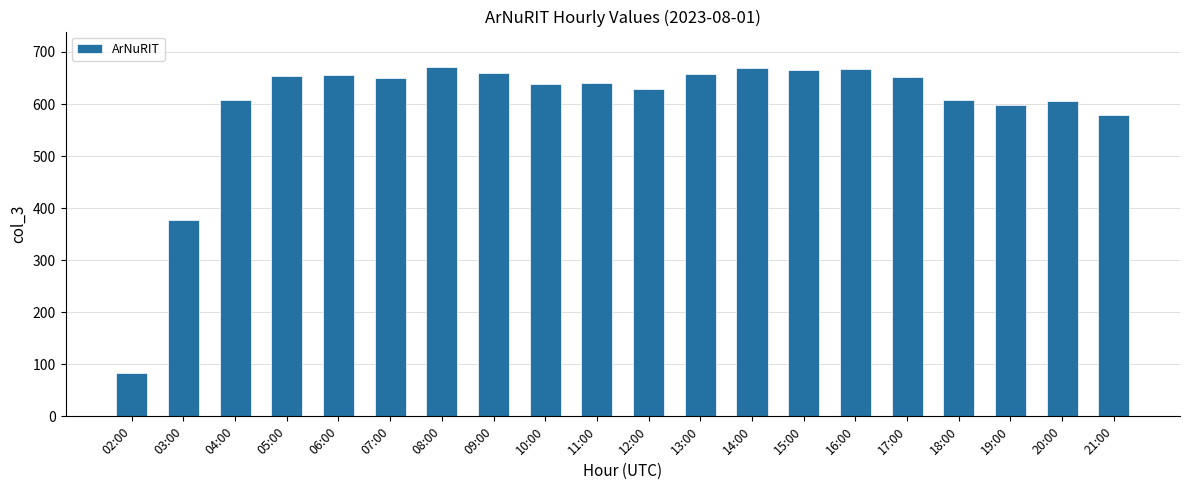

What is the ratio of the value at 19:00 to the value at 08:00?

0.9